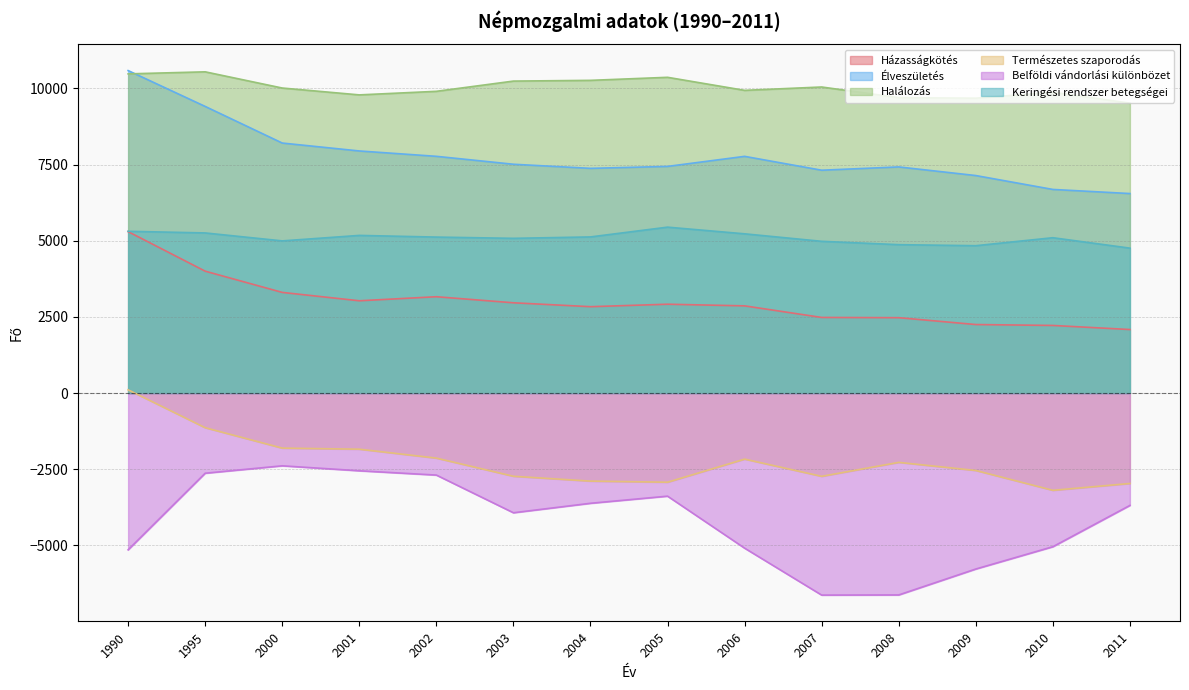

Where does the Halálozás series first go above 10015?

1990